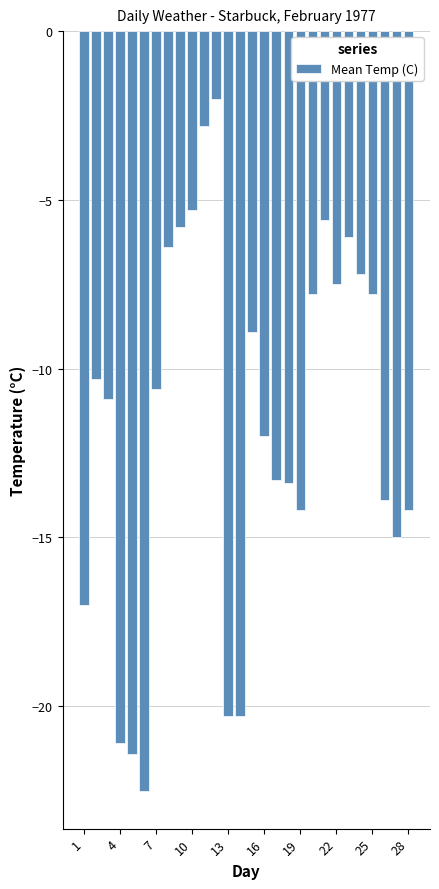

Does the chart contain any negative values?

Yes